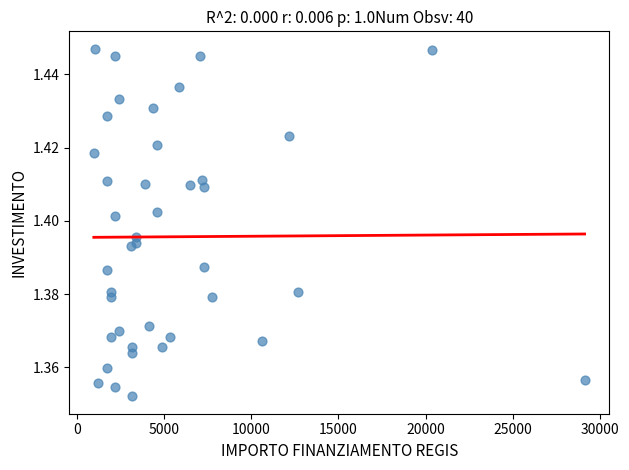

What is the range of X values (max minus min)?

28148.0